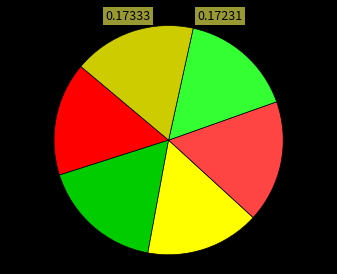

Does any single category account for the majority?

No